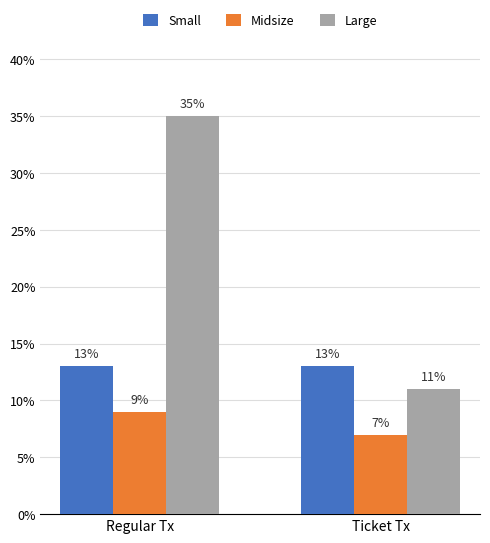

What is the smallest value displayed?

7